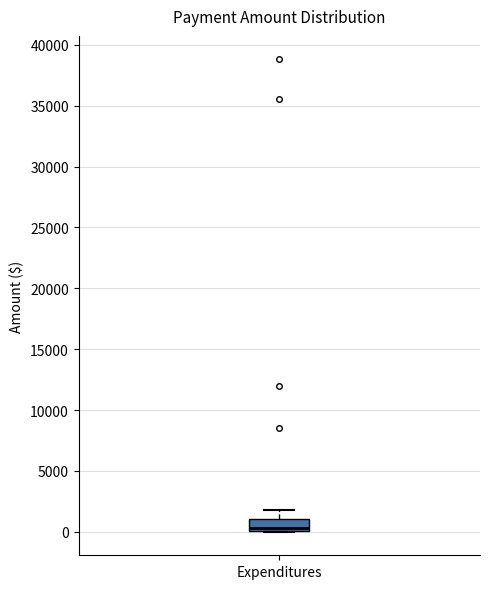

Transcribe this box plot: give where the median line is, the range the box spans, and where the two whiskers end, as read against the y-axis. The values are not printed on the chart, so give them approximately, as read against the axis.

median 500, box 0 to 1000, whiskers 0 to 2000